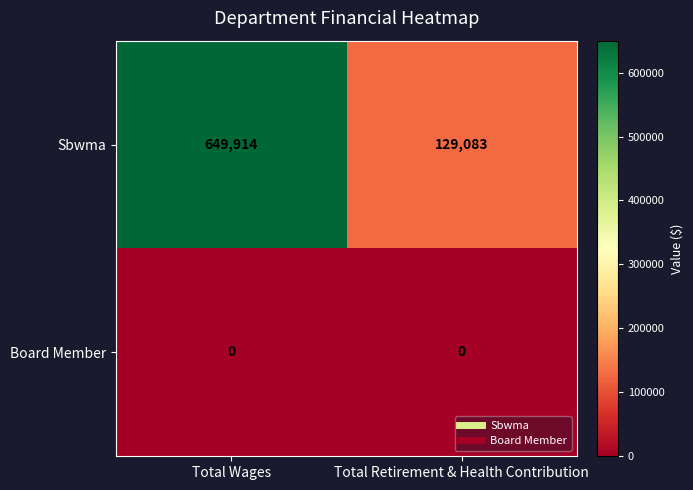

What is the approximate value of Sbwma at Total Retirement & Health Contribution?

129083